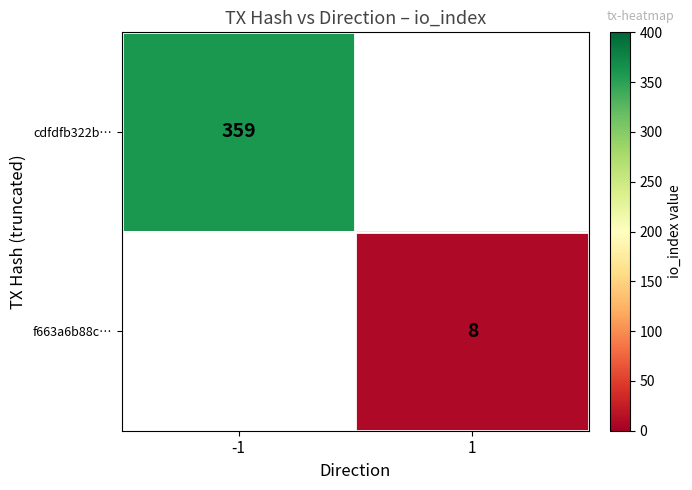

The f663a6b88c… series shows 3 at 1. True or false?

False